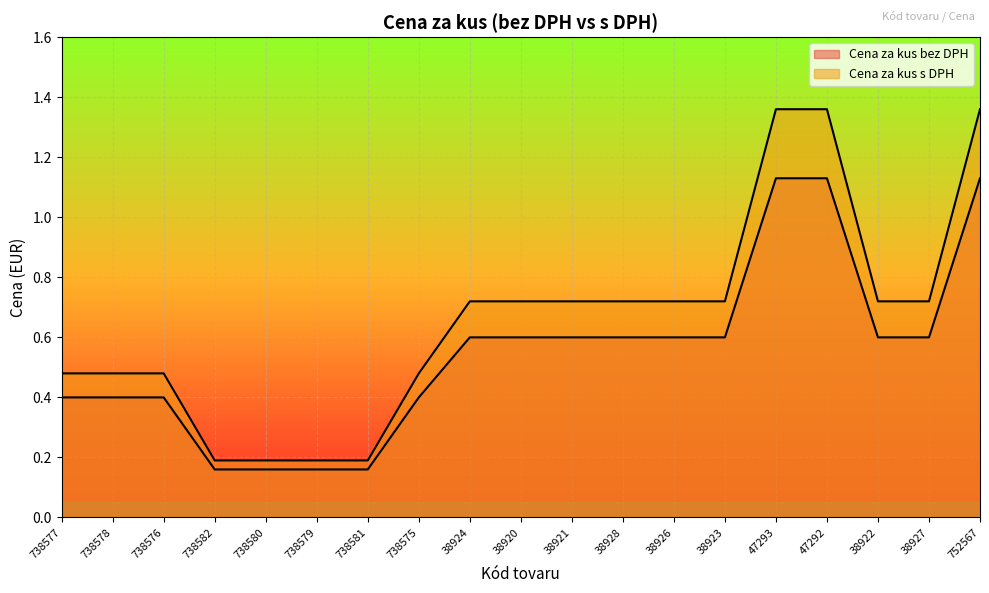

The value of Cena za kus bez DPH at 38922 is 0.2. True or false?

False